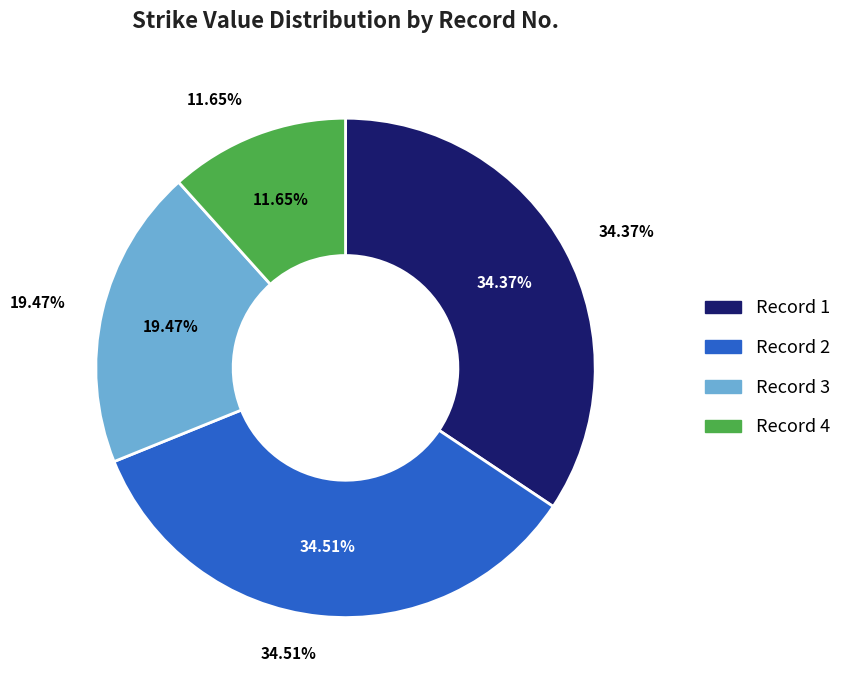

What percentage is NOT represented by 2?

65.5%